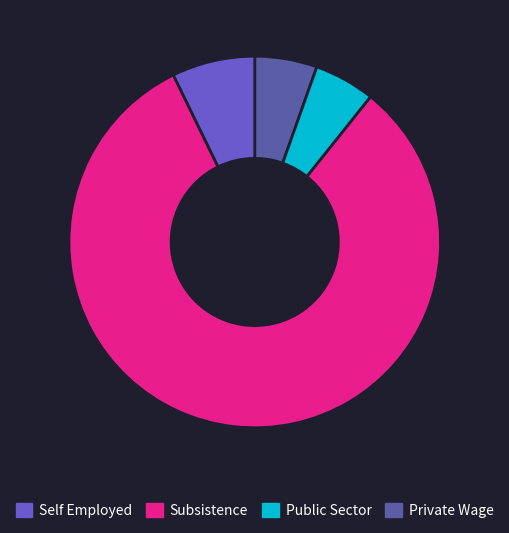

Is there any slice that represents more than half of the pie?

Yes